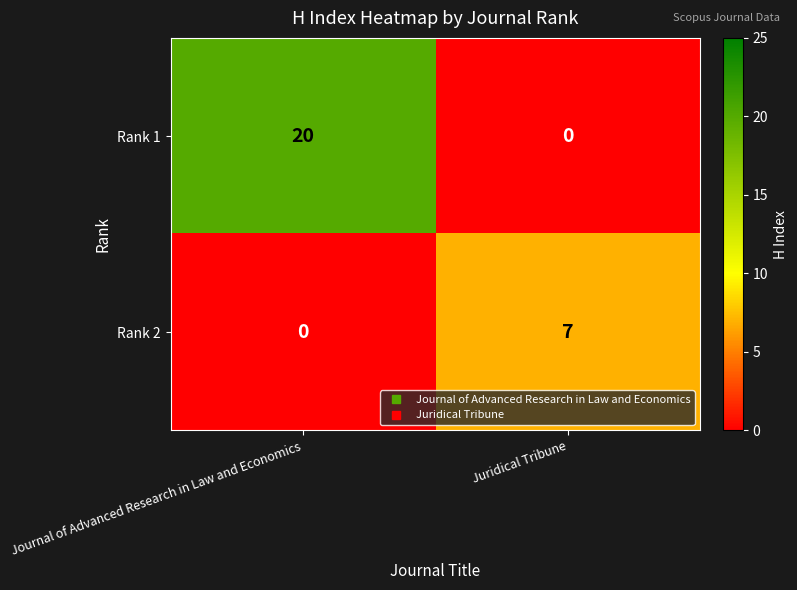

The value of Rank 1 at Juridical Tribune is 0. True or false?

True